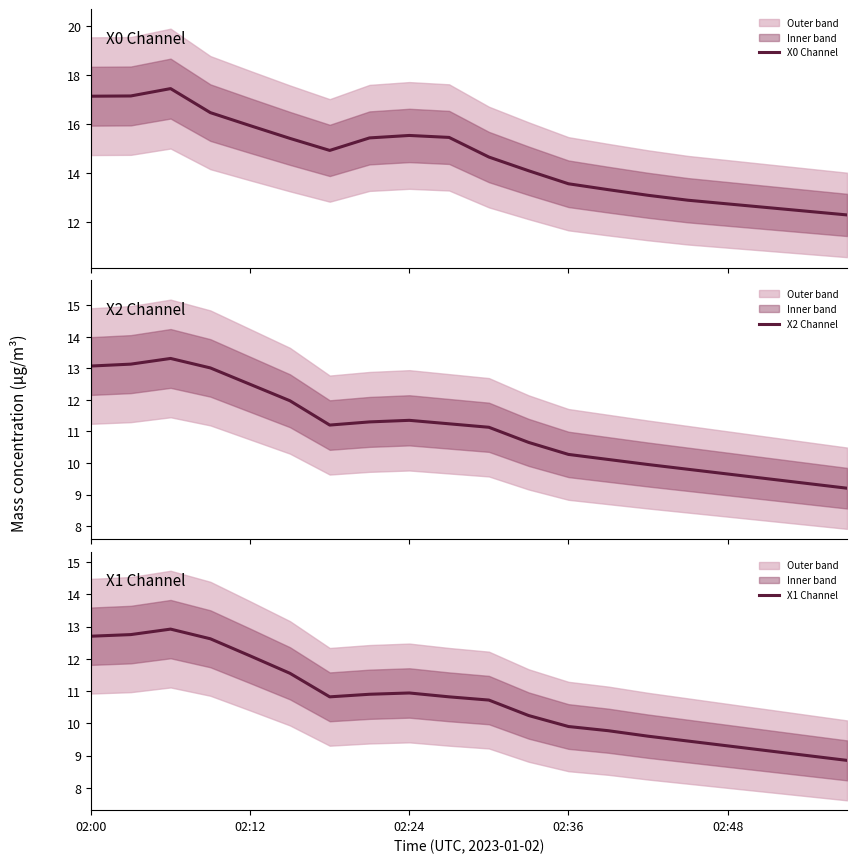

What is the approximate value of X2 Channel at 6?

11.2